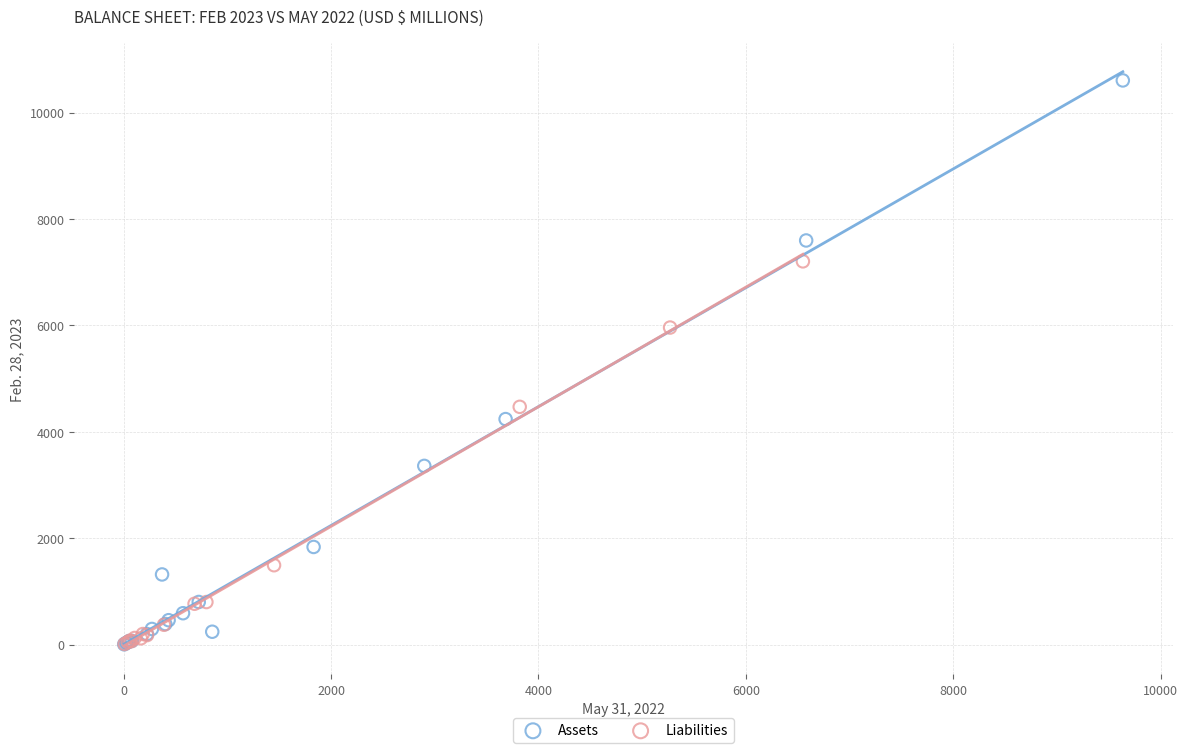

Which series contains the highest Y value?

Assets